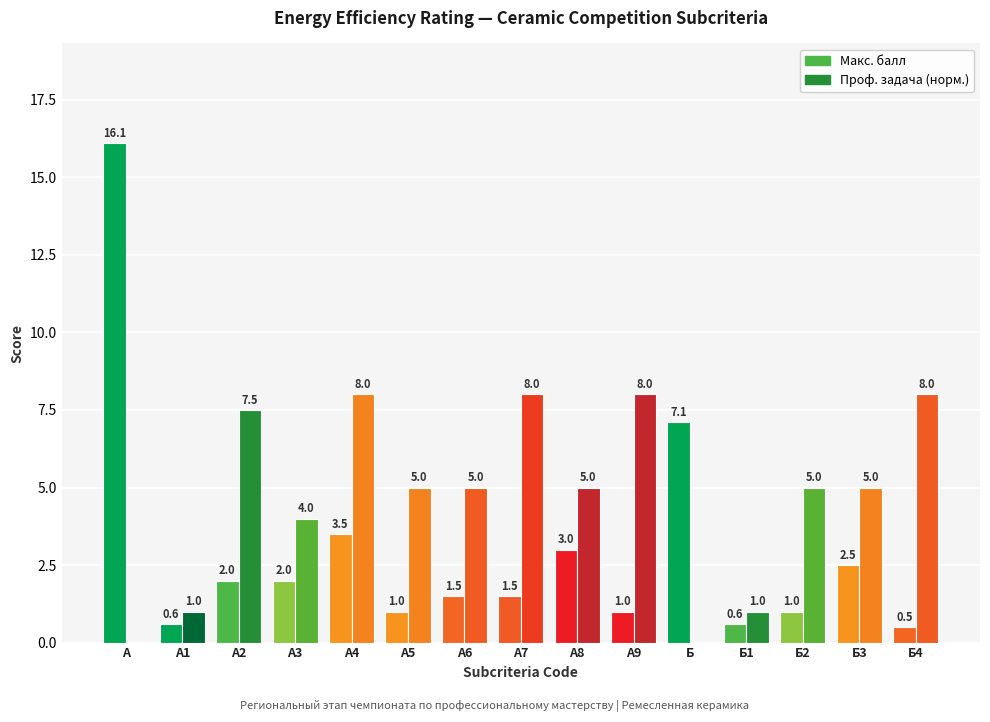

What is the highest value of the Проф. задача (норм.) series?

8.0